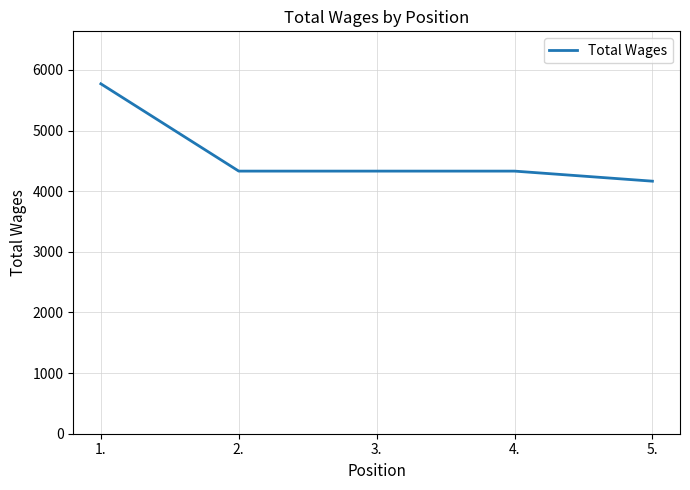

Which category has the highest value across all series?

1.